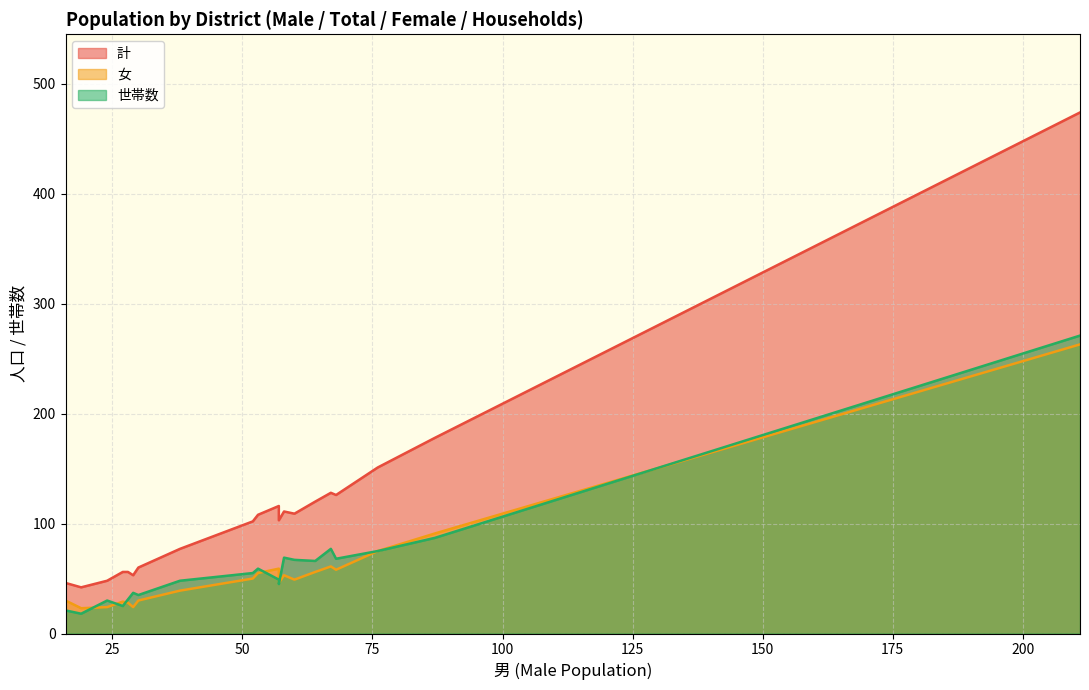

Which series has the largest range (max minus min)?

計